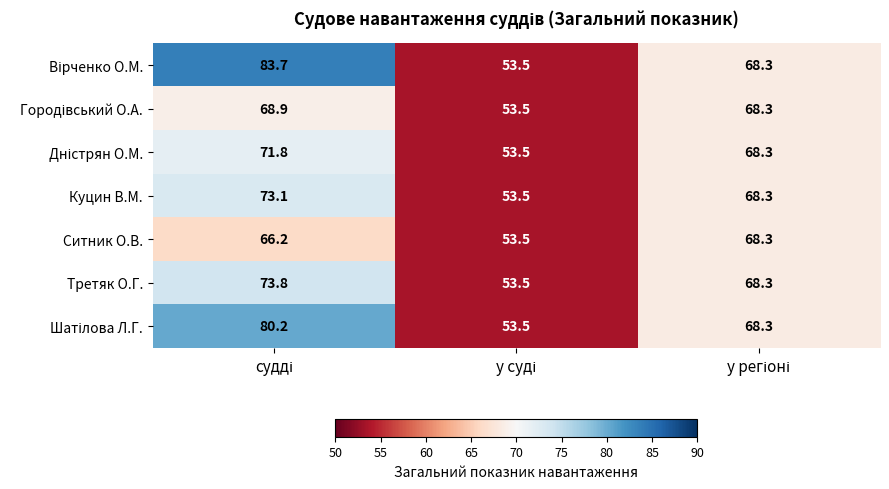

What is the difference between the maximum and minimum values in the Куцин В.М. series?

19.6